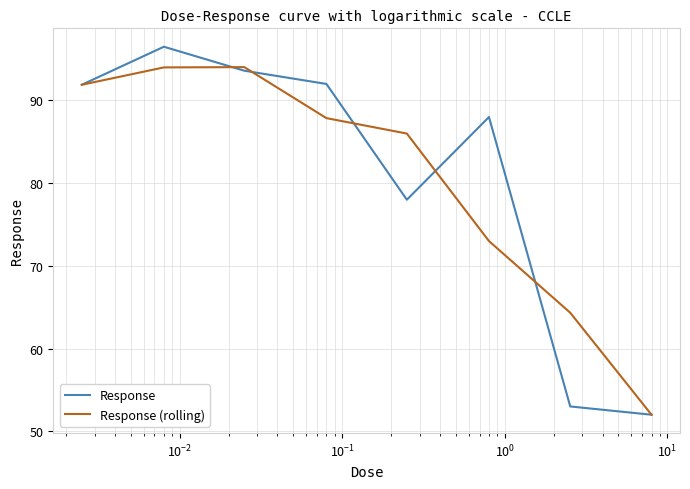

Which series has the largest range (max minus min)?

Response